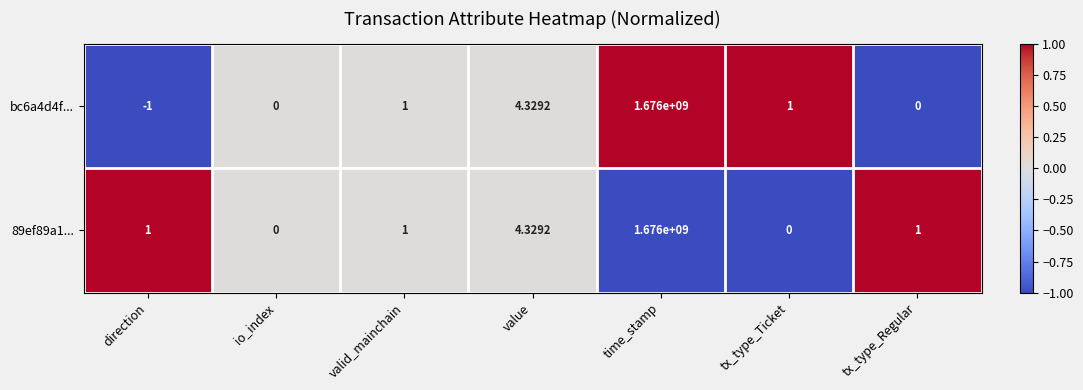

Which category has the highest value across all series?

time_stamp